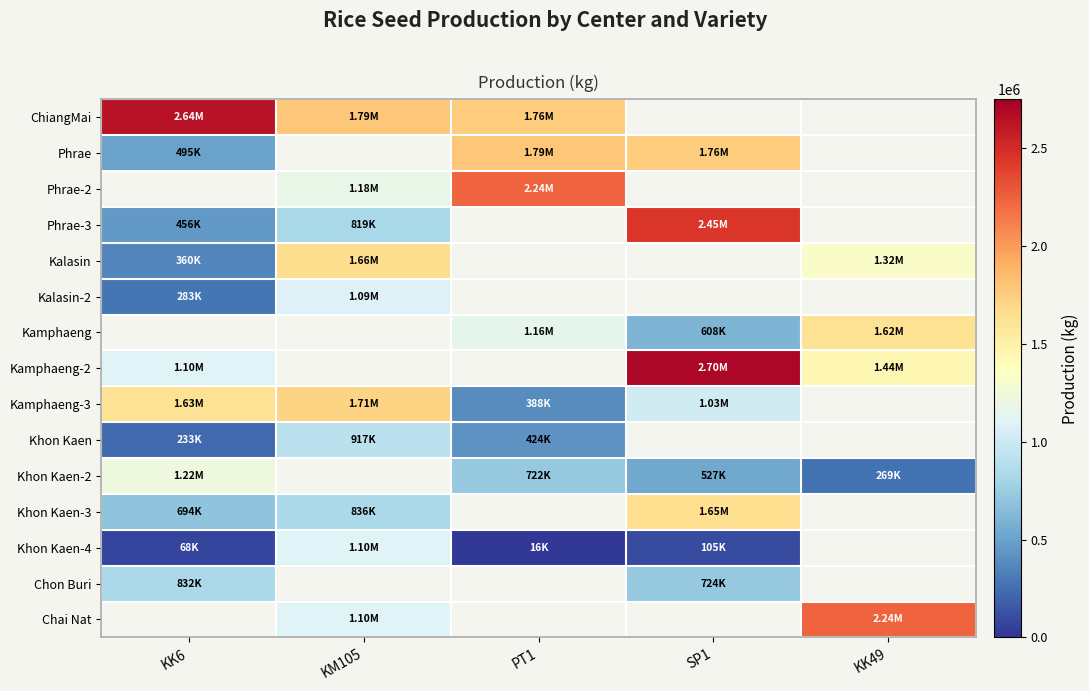

Count the number of data series in this chart.

15